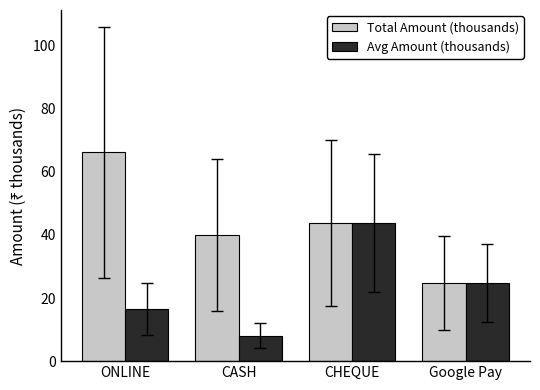

What is the label of the 2nd bar from the right?

CHEQUE